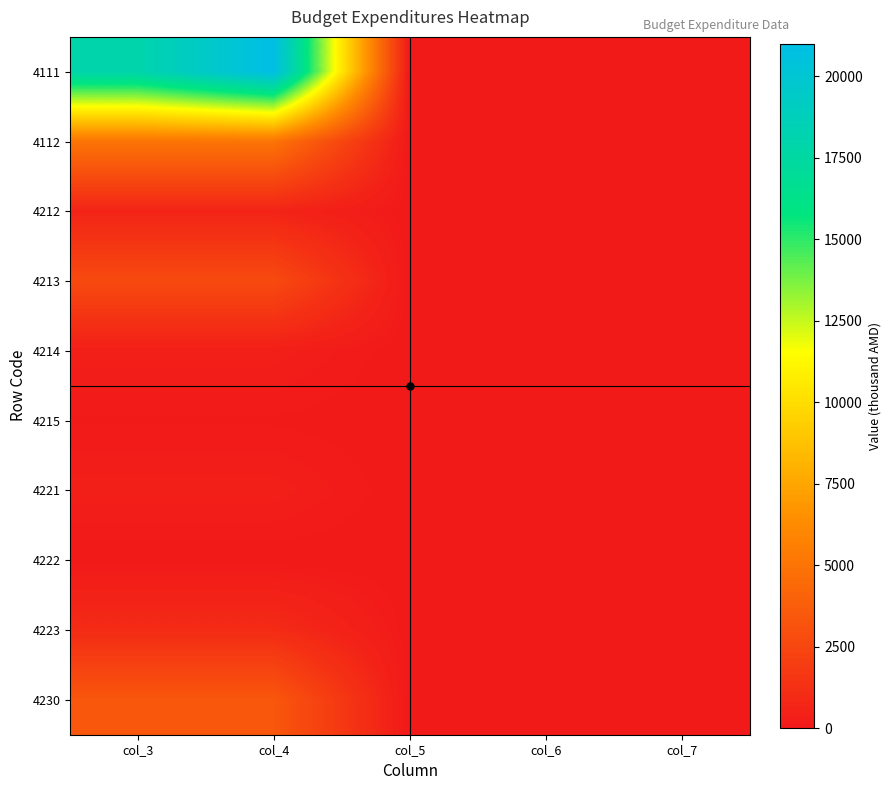

Between col_4 and col_6, which series saw the biggest shift?

4111